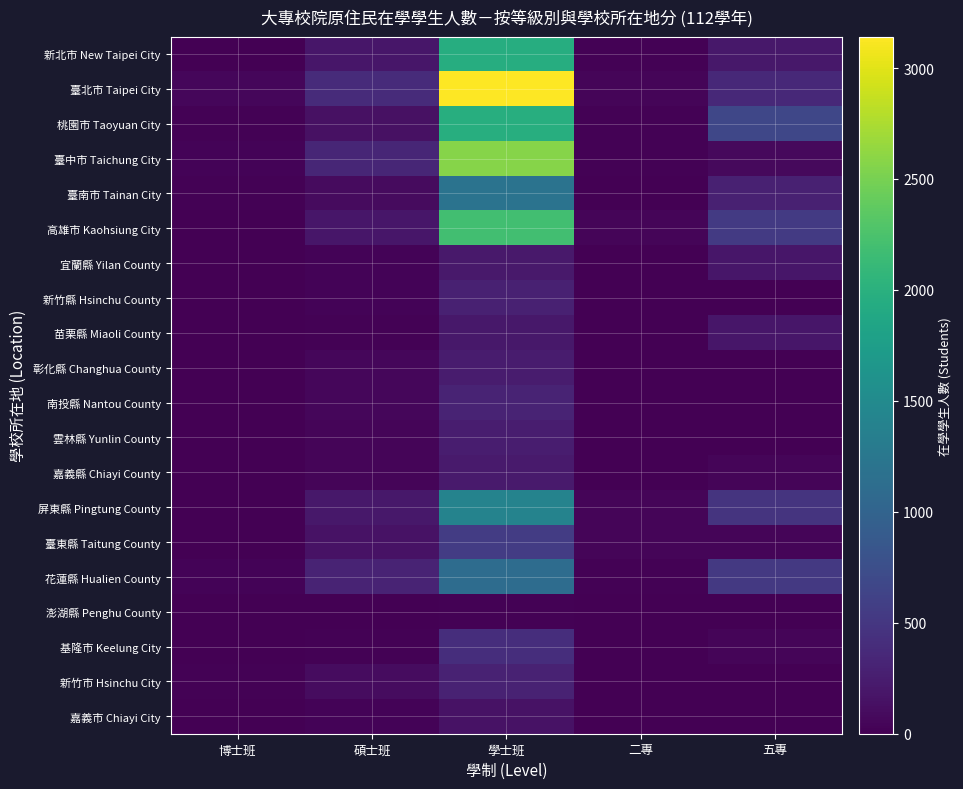

Reading left to right, list all the values displayed in this chart.

新北市 New Taipei City: 博士班=5	碩士班=190	學士班=1963	二專=16	五專=207
臺北市 Taipei City: 博士班=55	碩士班=388	學士班=3142	二專=39	五專=364
桃園市 Taoyuan City: 博士班=14	碩士班=142	學士班=1975	二專=15	五專=666
臺中市 Taichung City: 博士班=27	碩士班=342	學士班=2577	二專=21	五專=83
臺南市 Tainan City: 博士班=13	碩士班=87	學士班=1191	二專=11	五專=289
高雄市 Kaohsiung City: 博士班=12	碩士班=189	學士班=2194	二專=44	五專=539
宜蘭縣 Yilan County: 博士班=4	碩士班=32	學士班=211	二專=2	五專=192
新竹縣 Hsinchu County: 博士班=0	碩士班=31	學士班=286	二專=5	五專=2
苗栗縣 Miaoli County: 博士班=0	碩士班=13	學士班=205	二專=11	五專=194
彰化縣 Changhua County: 博士班=4	碩士班=59	學士班=234	二專=3	五專=0
南投縣 Nantou County: 博士班=9	碩士班=56	學士班=313	二專=2	五專=2
雲林縣 Yunlin County: 博士班=2	碩士班=40	學士班=252	二專=3	五專=2
嘉義縣 Chiayi County: 博士班=4	碩士班=46	學士班=233	二專=5	五專=46
屏東縣 Pingtung County: 博士班=10	碩士班=202	學士班=1409	二專=44	五專=472
臺東縣 Taitung County: 博士班=6	碩士班=159	學士班=554	二專=48	五專=43
花蓮縣 Hualien County: 博士班=36	碩士班=312	學士班=1112	二專=22	五專=518
澎湖縣 Penghu County: 博士班=0	碩士班=1	學士班=16	二專=0	五專=0
基隆市 Keelung City: 博士班=4	碩士班=15	學士班=411	二專=4	五專=37
新竹市 Hsinchu City: 博士班=24	碩士班=105	學士班=296	二專=0	五專=0
嘉義市 Chiayi City: 博士班=1	碩士班=32	學士班=159	二專=0	五專=0